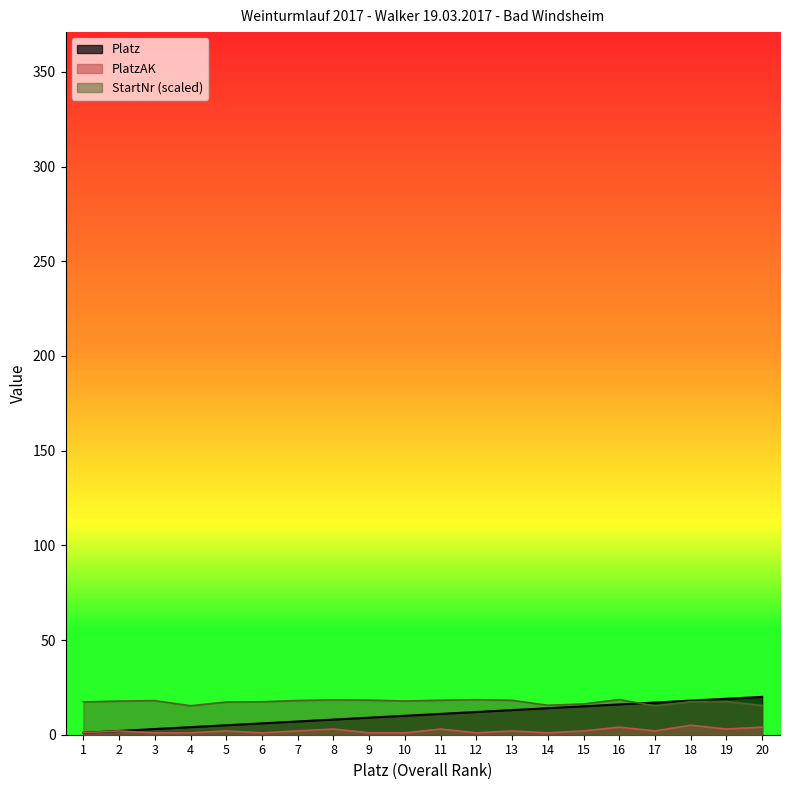

At 18, list the series in order from smallest to largest.

PlatzAK, StartNr, Platz